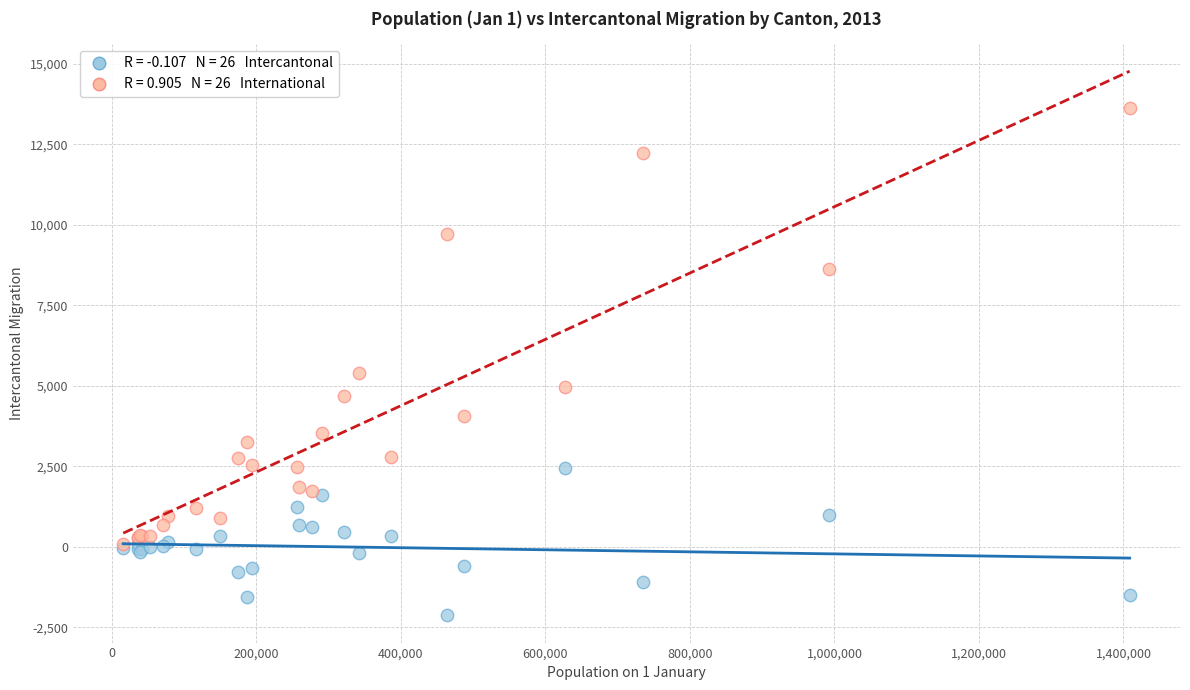

Across all series, what Y value is closest to 5747?

5397